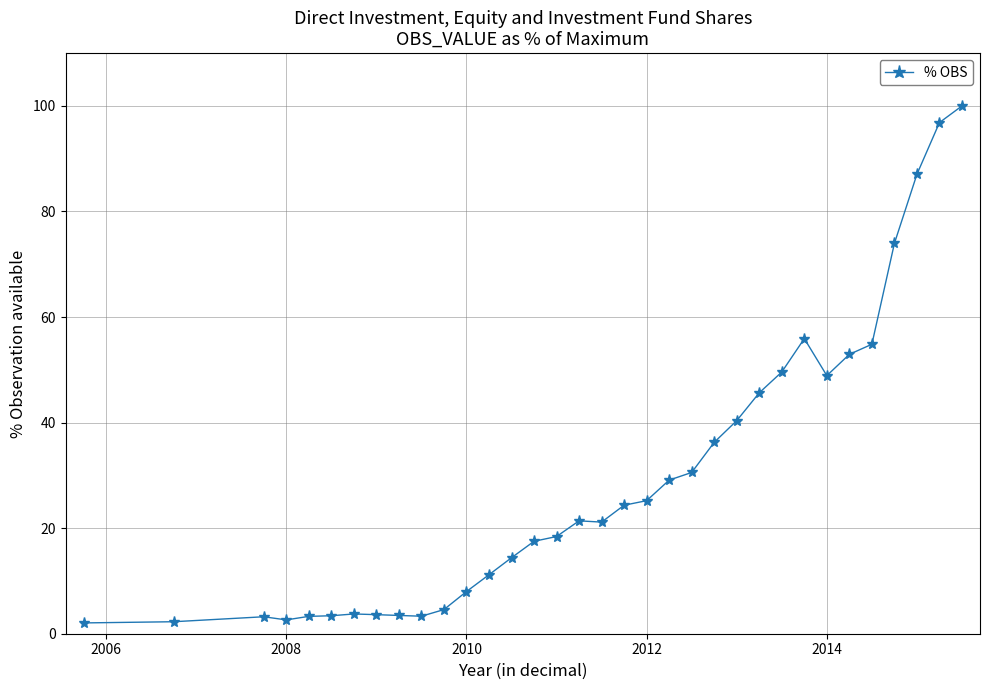

What is the value of the 25th point from the left?

45.6